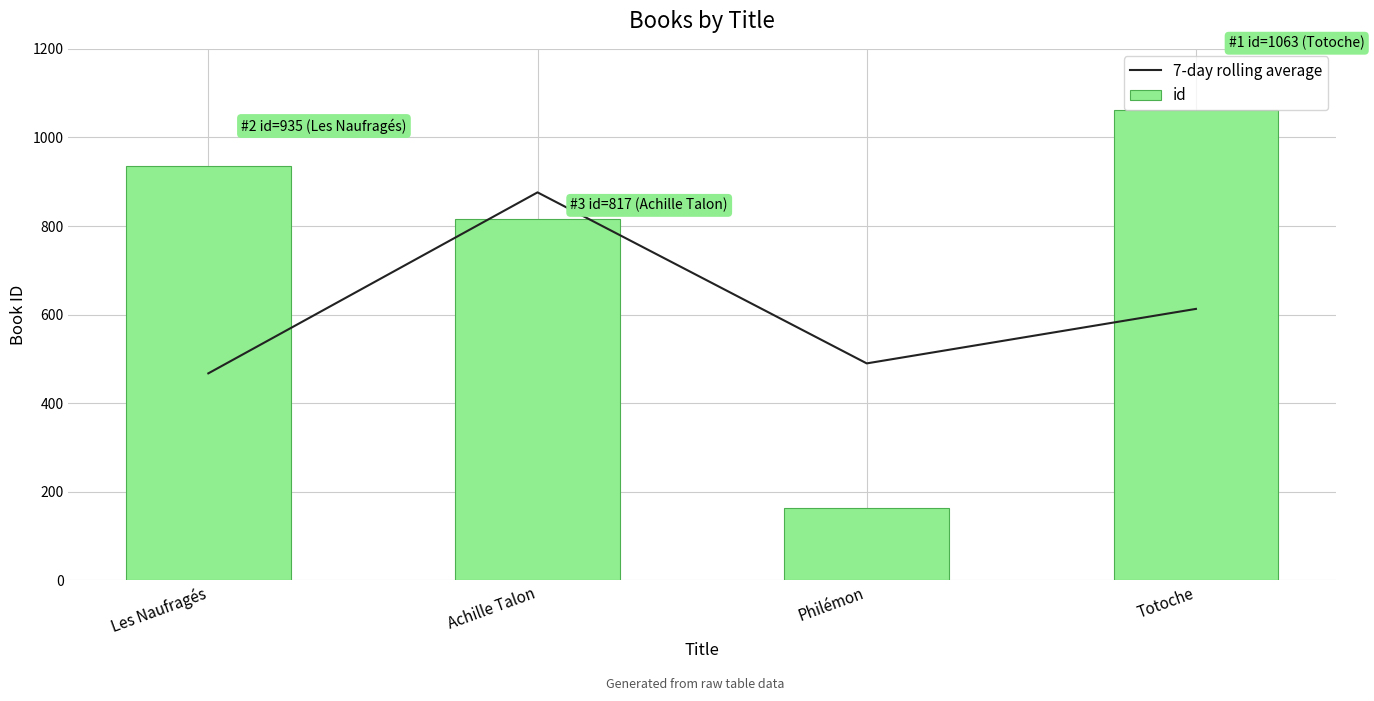

At Achille Talon, list the series in order from smallest to largest.

id, 7-day rolling average